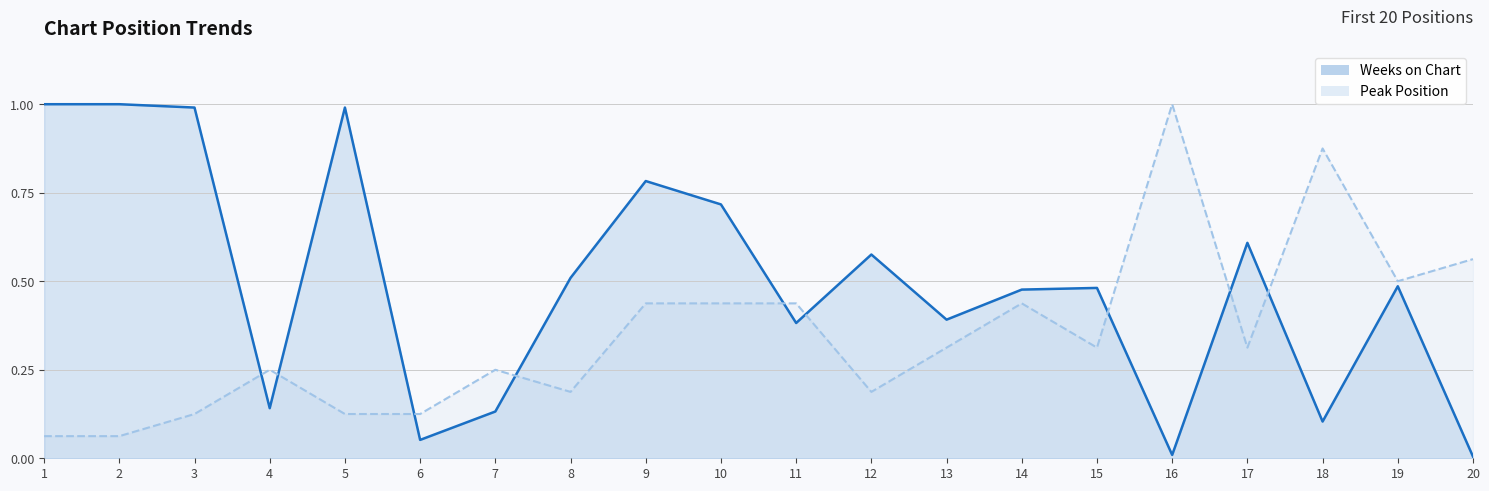

What is the average value of the Weeks on Chart series?

0.5